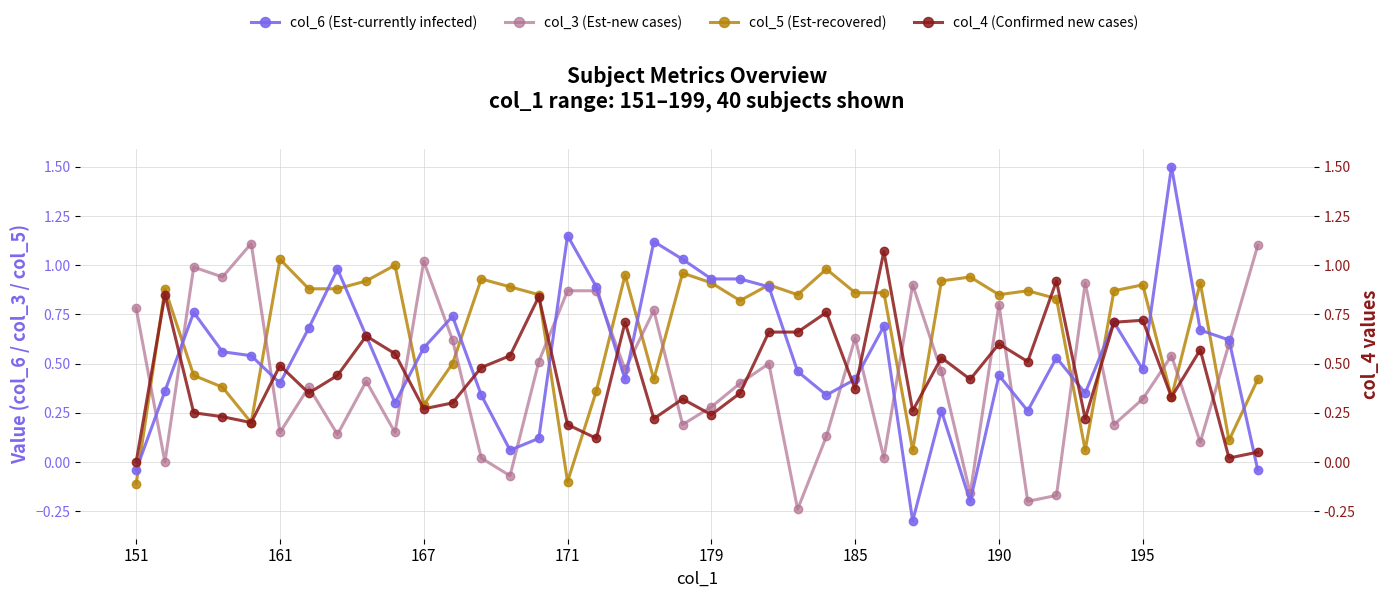

Reading right to left, extract all data points from this chart.

col_5 (Est-recovered): 0.4	0.1	0.9	0.3	0.9	0.9	0.1	0.8	0.9	0.8	0.9	0.9	0.1	0.9	0.9	1.0	0.8	0.9	0.8	0.9	1.0	0.4	0.9	0.4	-0.1	0.8	0.9	0.9	0.5	0.3	1.0	0.9	0.9	0.9	1.0	0.2	0.4	0.4	0.9	-0.1
col_3 (Est-new cases): 1.1	0.6	0.1	0.5	0.3	0.2	0.9	-0.2	-0.2	0.8	-0.2	0.5	0.9	0.0	0.6	0.1	-0.2	0.5	0.4	0.3	0.2	0.8	0.5	0.9	0.9	0.5	-0.1	0.0	0.6	1.0	0.1	0.4	0.1	0.4	0.1	1.1	0.9	1.0	0.0	0.8
col_6 (Est-currently infected): -0.0	0.6	0.7	1.5	0.5	0.7	0.3	0.5	0.3	0.4	-0.2	0.3	-0.3	0.7	0.4	0.3	0.5	0.9	0.9	0.9	1.0	1.1	0.4	0.9	1.1	0.1	0.1	0.3	0.7	0.6	0.3	0.6	1.0	0.7	0.4	0.5	0.6	0.8	0.4	-0.0
col_4 (Confirmed new cases): 0.1	0.0	0.6	0.3	0.7	0.7	0.2	0.9	0.5	0.6	0.4	0.5	0.3	1.1	0.4	0.8	0.7	0.7	0.3	0.2	0.3	0.2	0.7	0.1	0.2	0.8	0.5	0.5	0.3	0.3	0.6	0.6	0.4	0.3	0.5	0.2	0.2	0.2	0.8	0.0